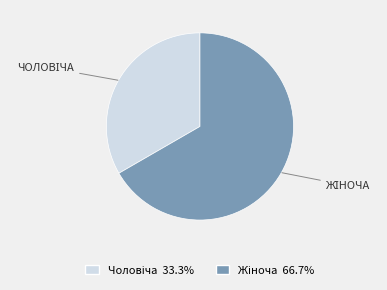

Does any single category account for the majority?

Yes